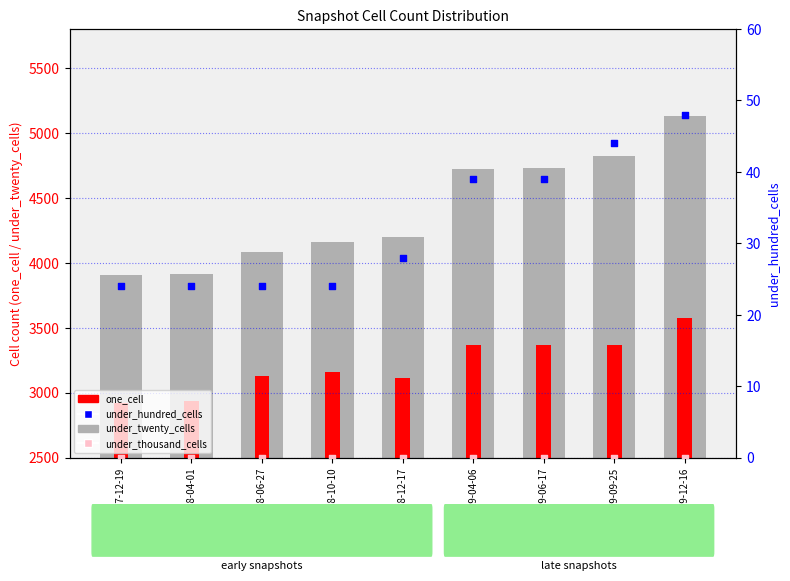

At which category is the sum across all series the highest?

2009-12-16